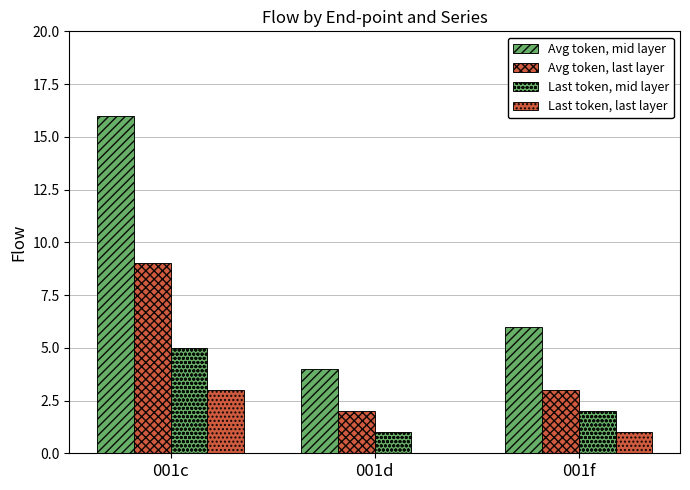

Rank the series by their average value, from lowest to highest.

Last token, last layer, Last token, mid layer, Avg token, last layer, Avg token, mid layer